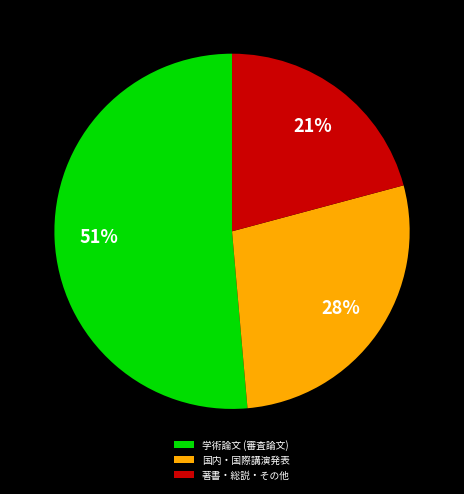

Which slice is the largest?

学術論文 (審査論文)